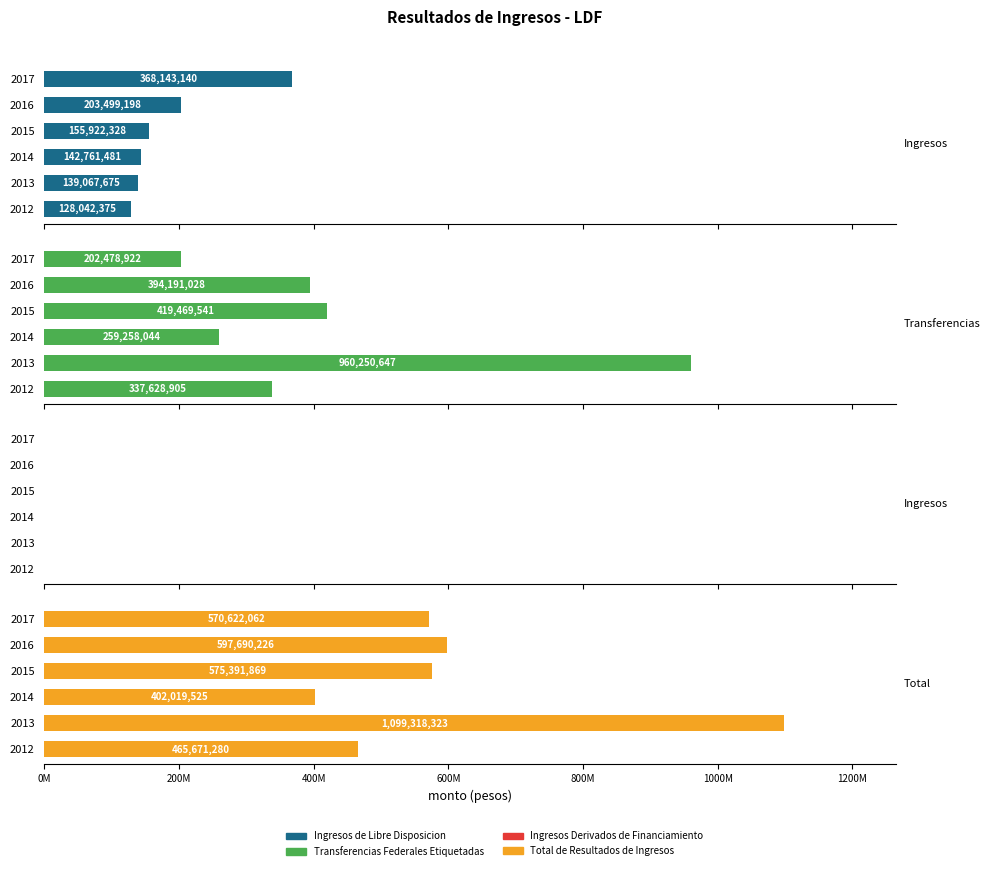

How many data points in Transferencias Federales Etiquetadas are above 394191028?

3